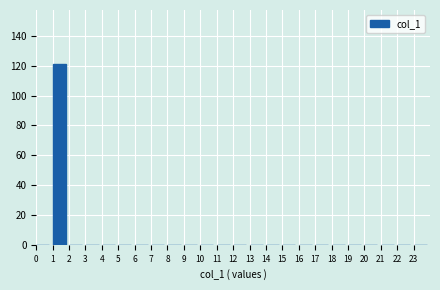

Over which range of the x-axis is the bar tallest?

1 to 2